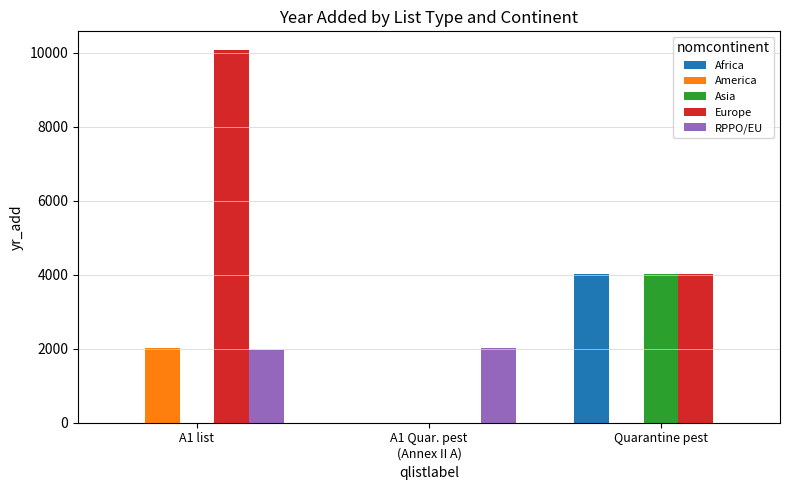

What is the sum of all Africa values?

4030